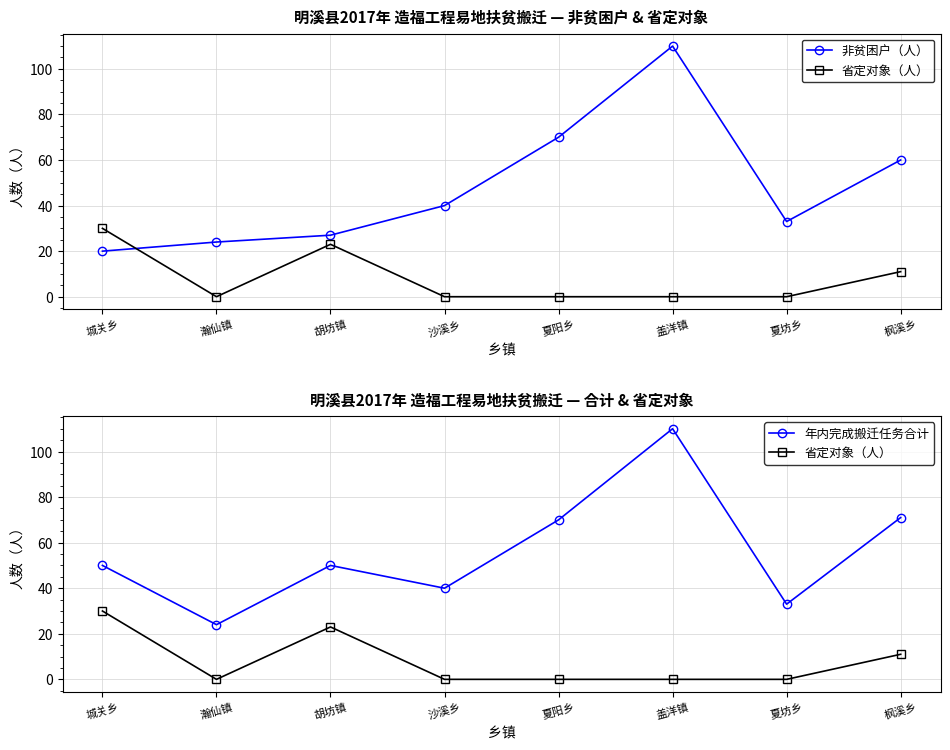

List the series in order of their peak value, highest first.

非贫困户（人）, 年内完成搬迁任务合计, 省定对象（人）